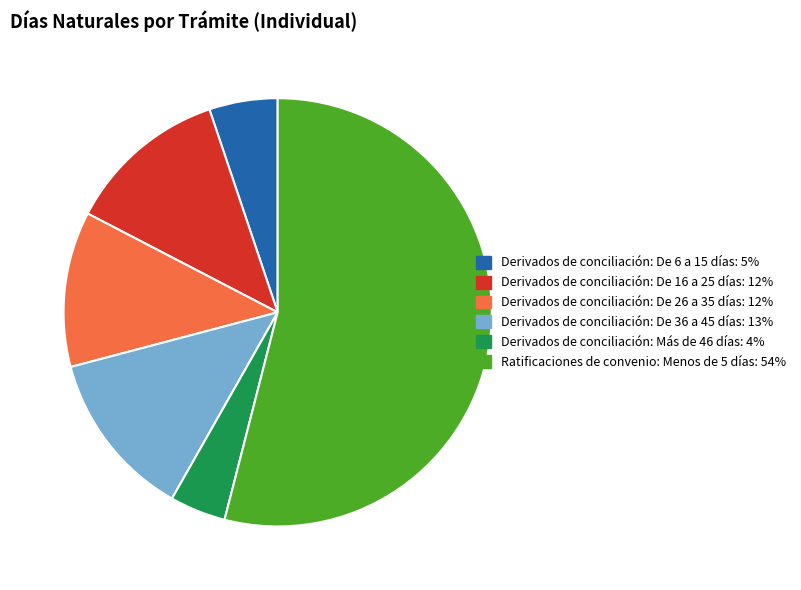

Is there a majority slice in this chart?

Yes